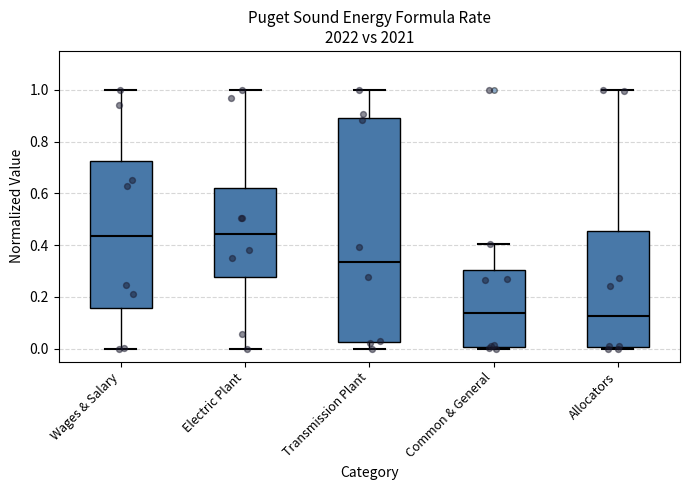

Where is the lower edge of the box for Transmission Plant on the y-axis? The values are not printed on the chart, so give them approximately, as read against the axis.

0.02